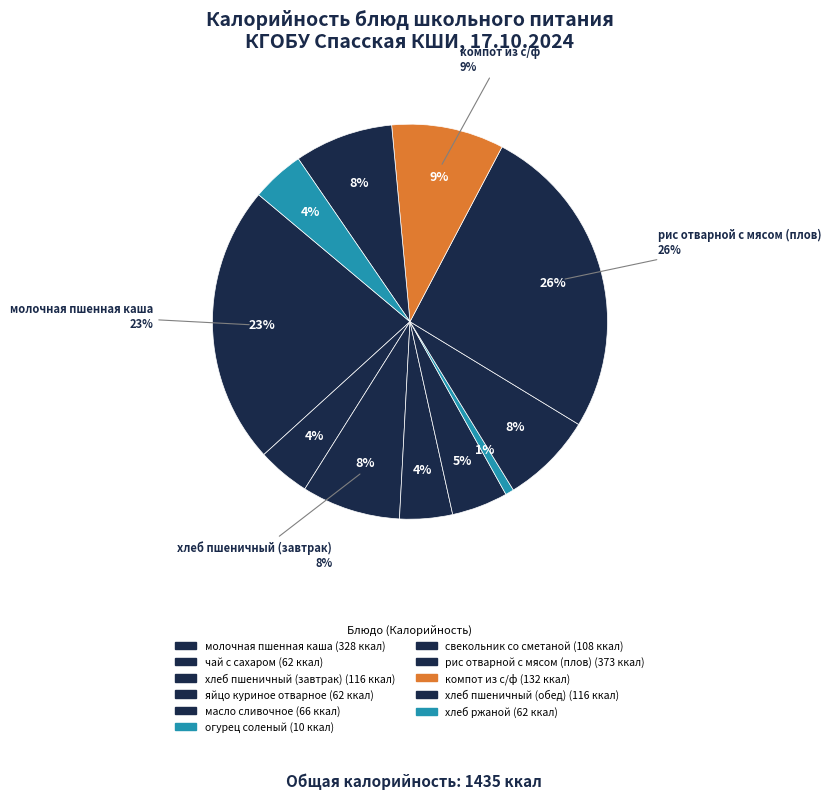

The огурец соленый slice represents 13% of the pie. True or false?

False